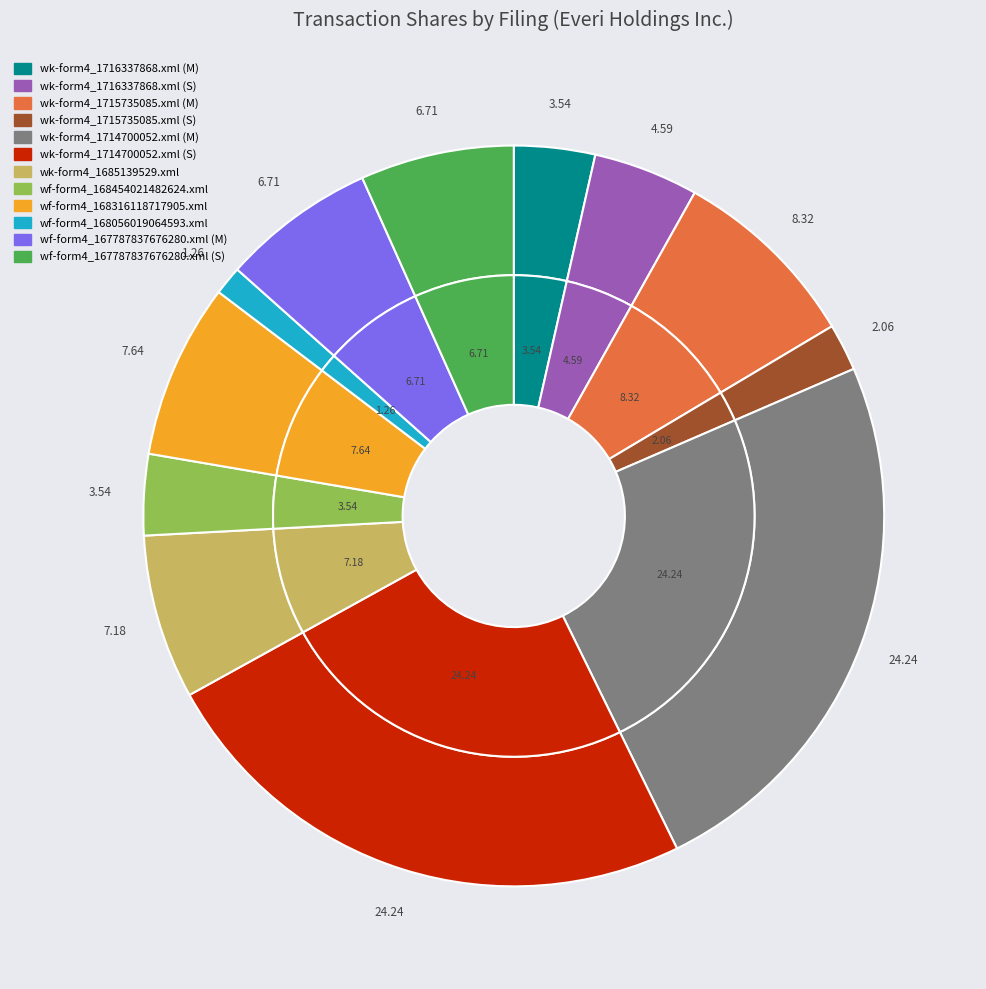

To the nearest percent, what is the difference between the wk-form4_1716337868.xml (S) and wf-form4_168316118717905.xml slice percentages?

3%